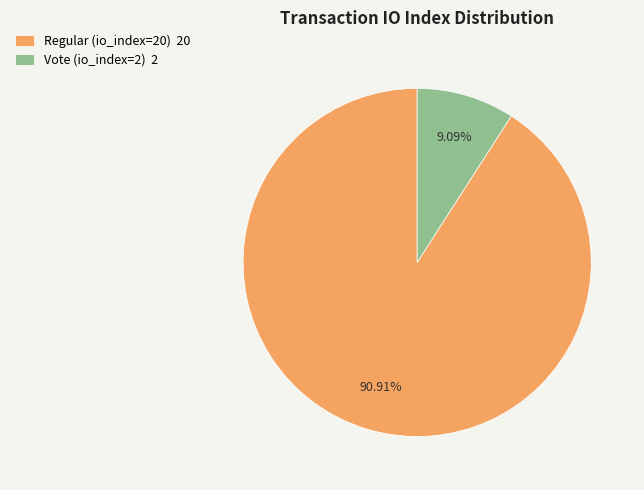

To the nearest percent, what is the average slice percentage?

50%